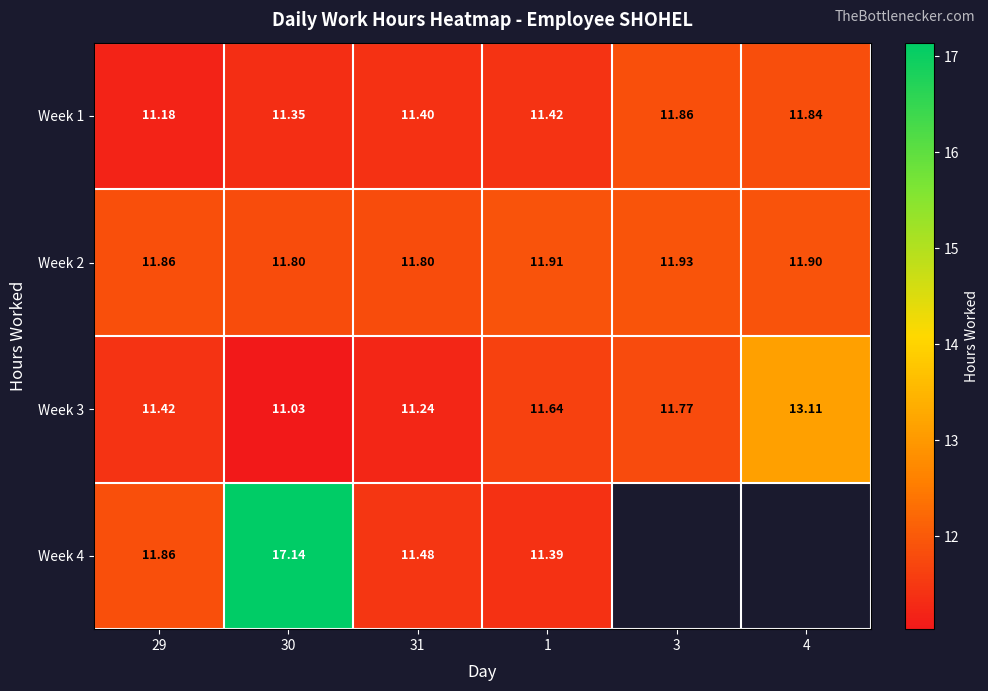

How many distinct data groups are displayed?

4